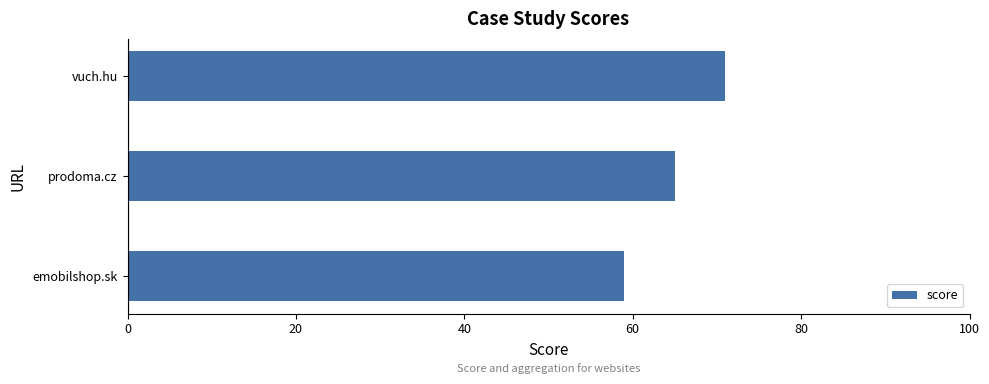

What is the approximate value at emobilshop.sk?

59